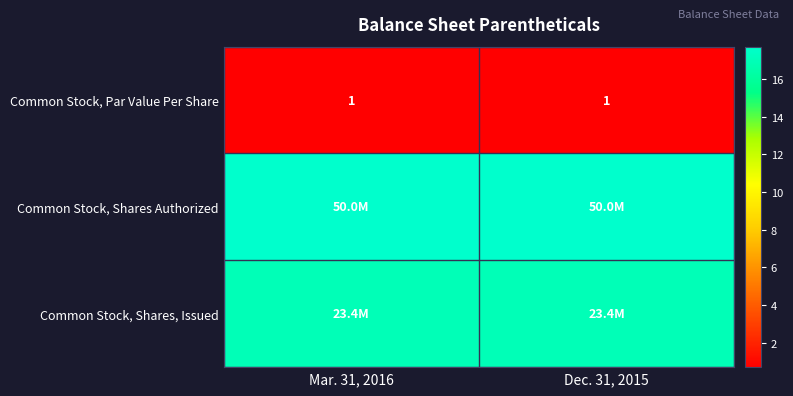

At how many categories does at least one series exceed 4?

2